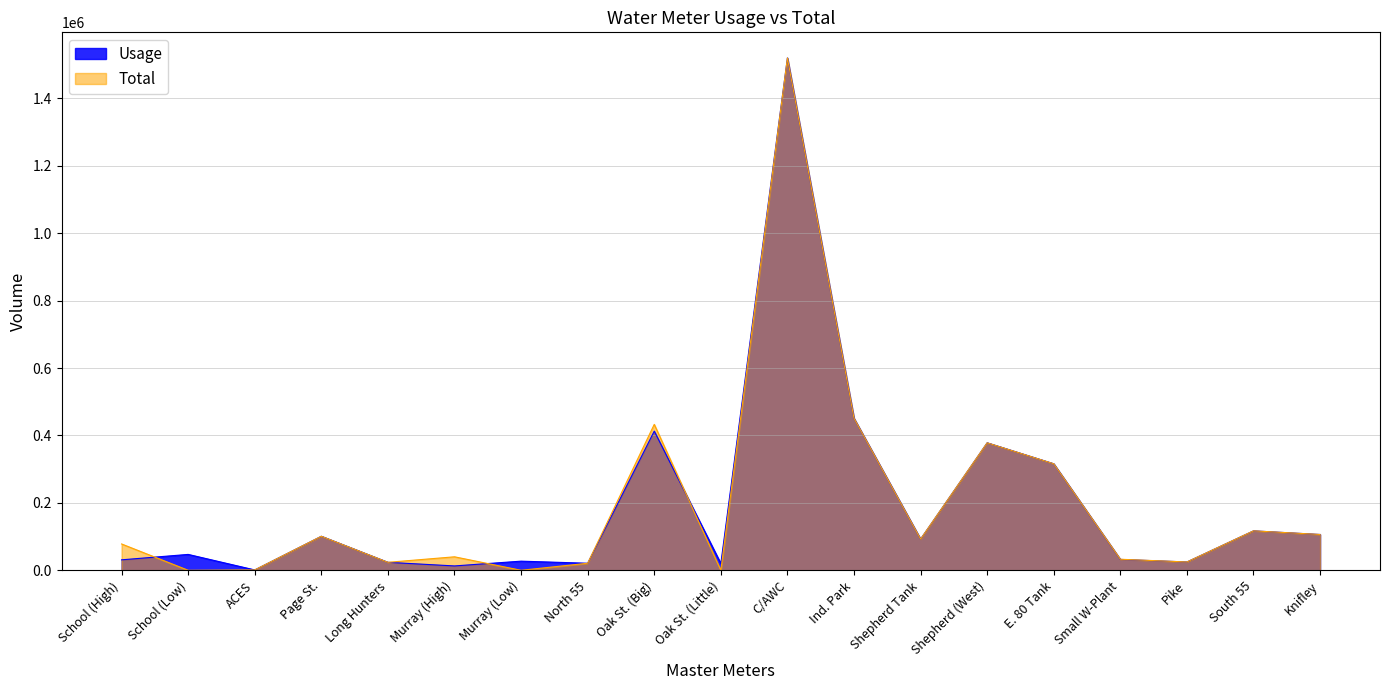

At how many categories does at least one series exceed 1207040?

1